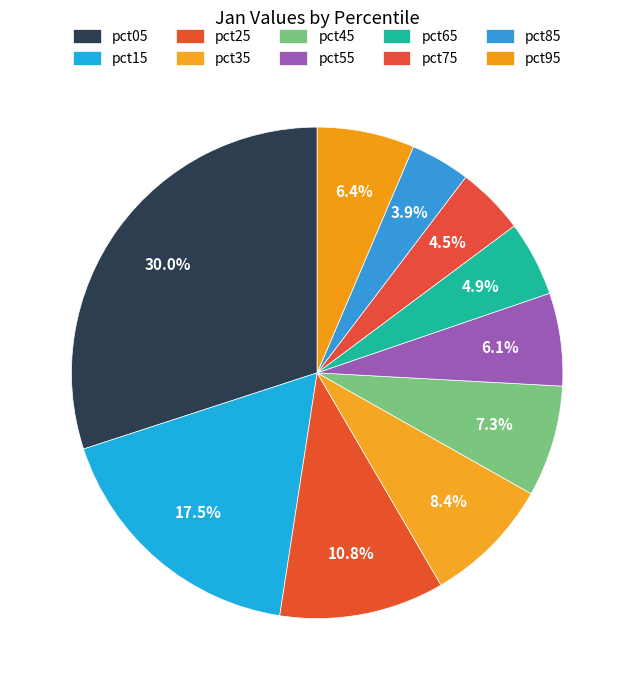

Count the number of slices in the pie.

10